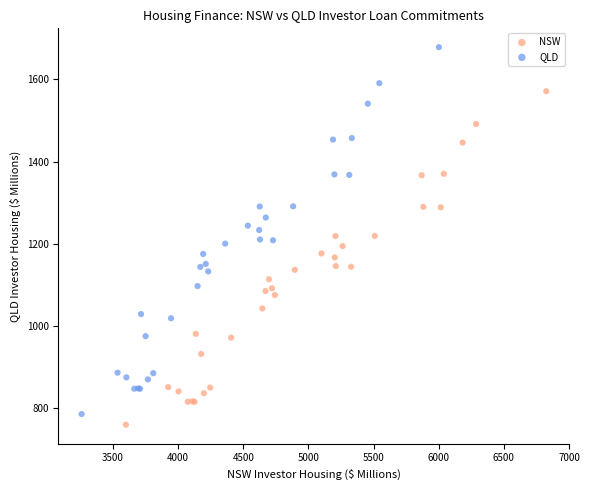

Which series contains the lowest Y value?

NSW